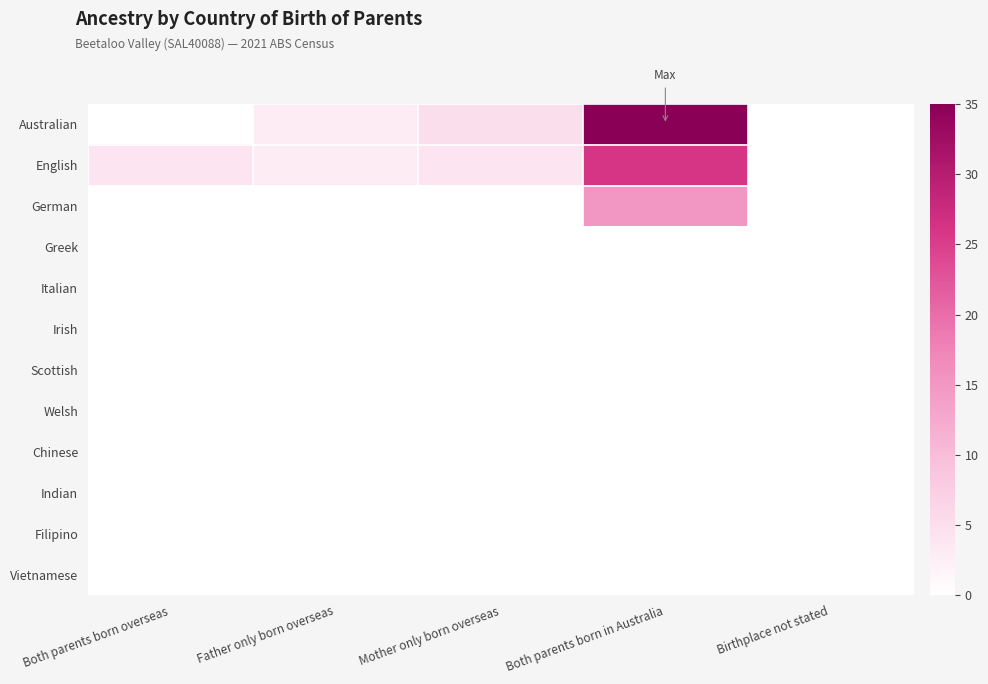

Rank the series by their maximum value, from lowest to highest.

Greek, Italian, Irish, Scottish, Welsh, Chinese, Indian, Filipino, Vietnamese, German, English, Australian